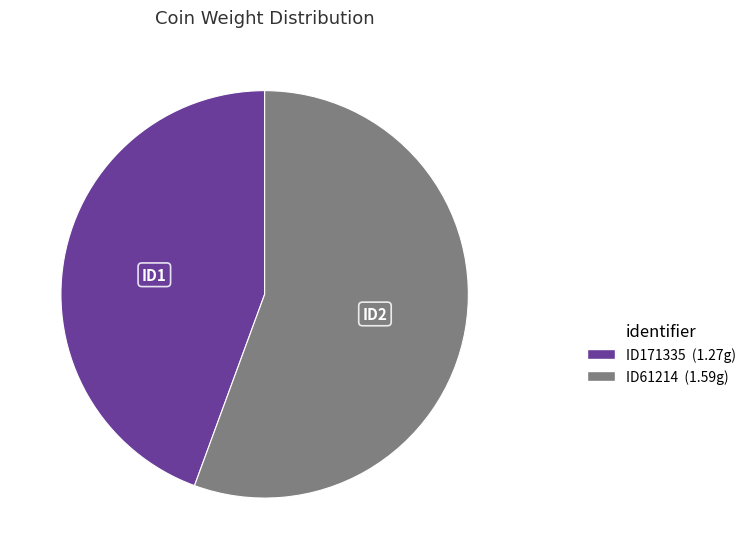

Approximately how many times larger is the value at ID61214 compared to ID171335?

1.3